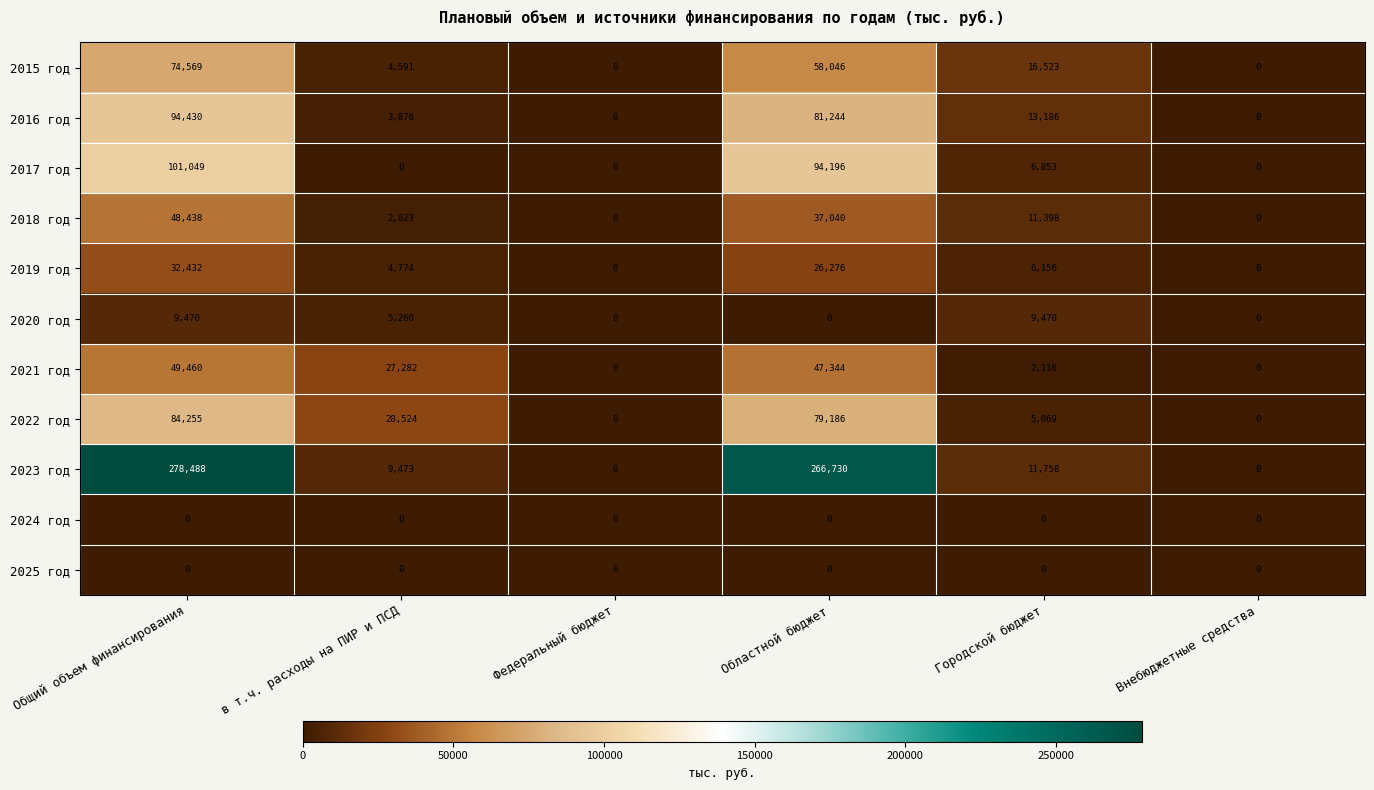

Which series has the widest spread of values?

2023 год